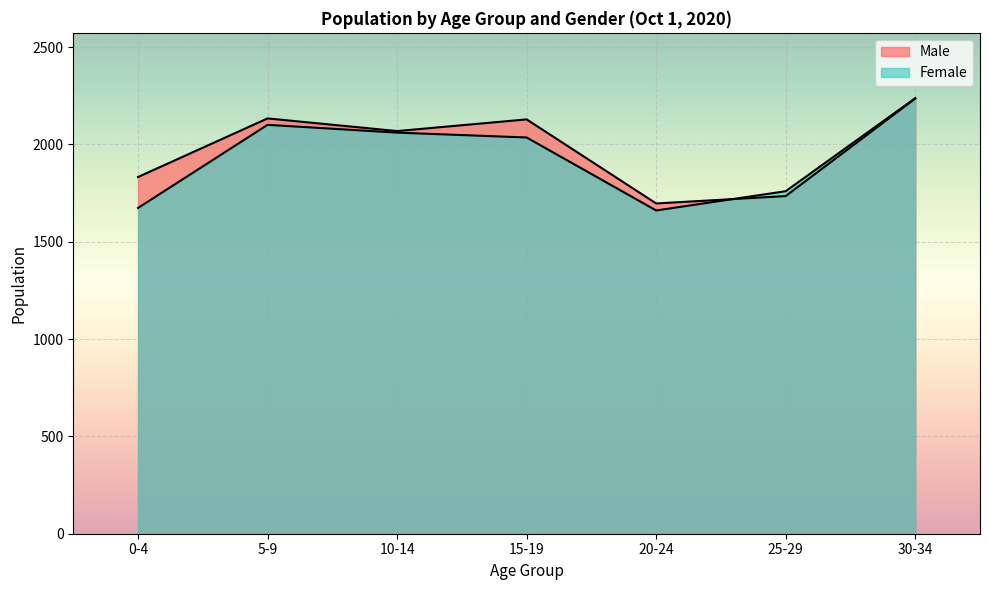

What is the difference between the Male values at 10-14 and 30-34?

167